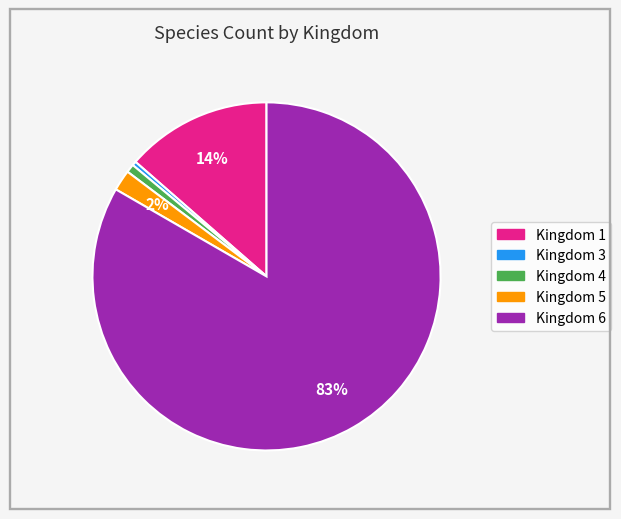

How many slices are in this pie chart?

5